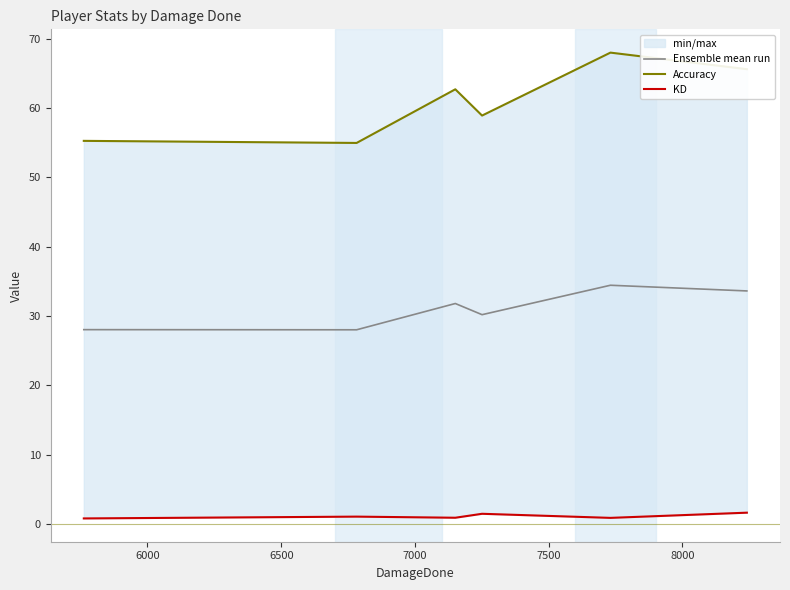

How many interior local peaks does the KD series have?

2